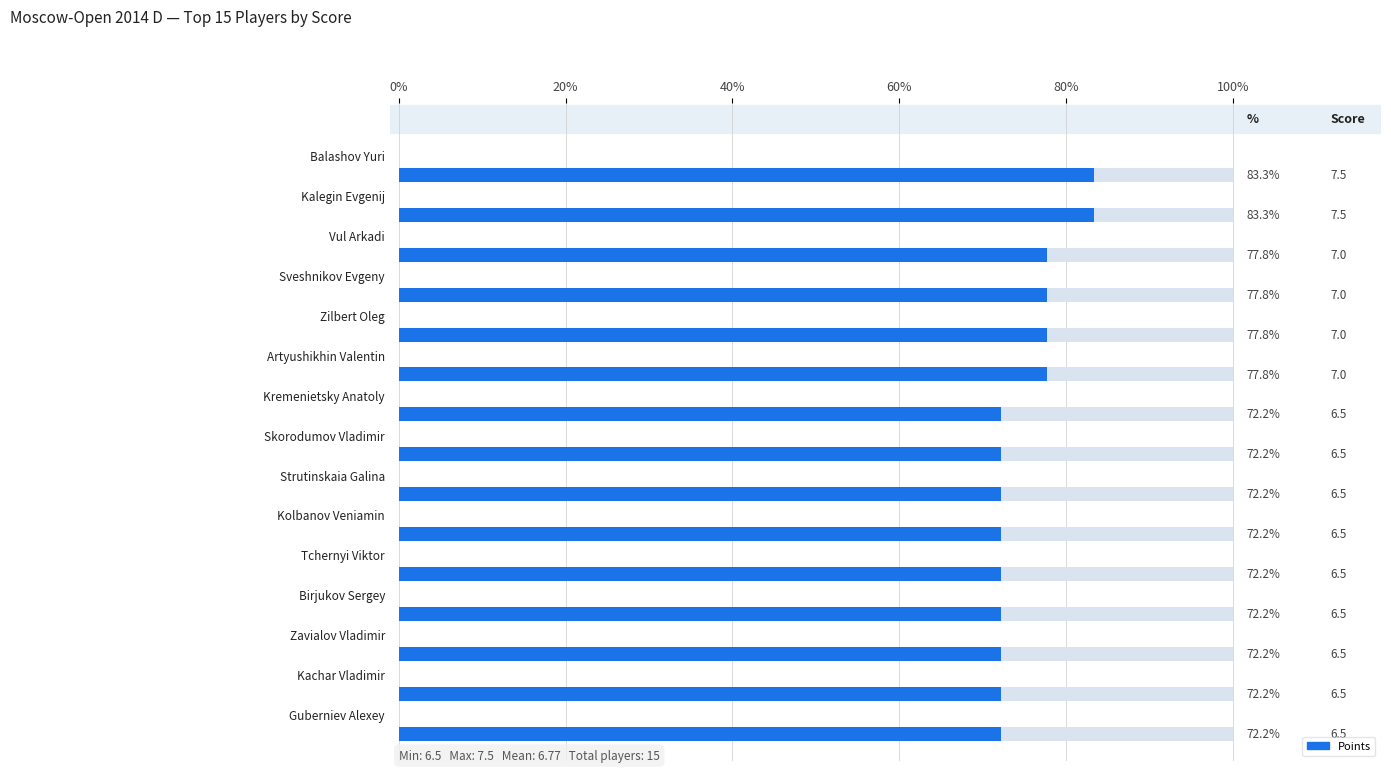

Approximately how many times larger is the value at Tchernyi Viktor compared to Birjukov Sergey?

1.0